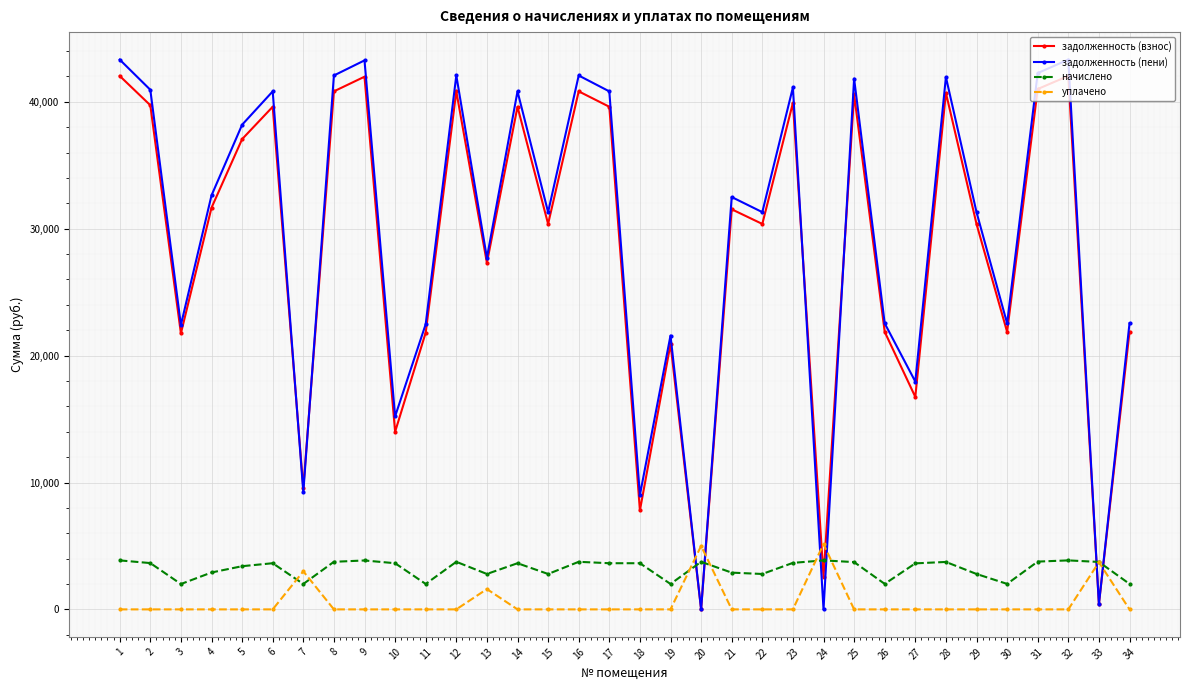

True or false: уплачено has more than 2 interior local peaks.

True